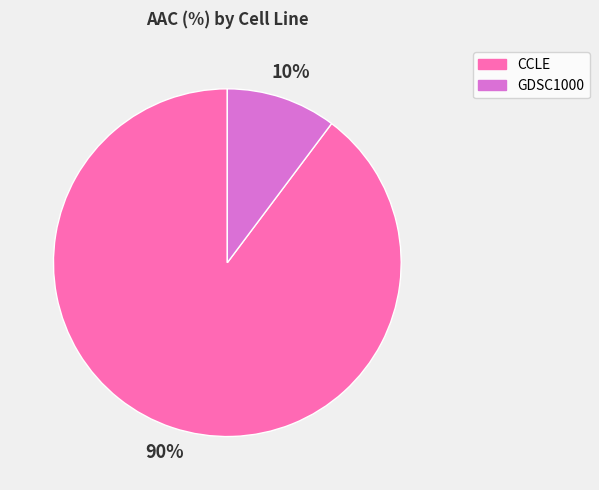

The CCLE slice represents 99% of the pie. True or false?

False